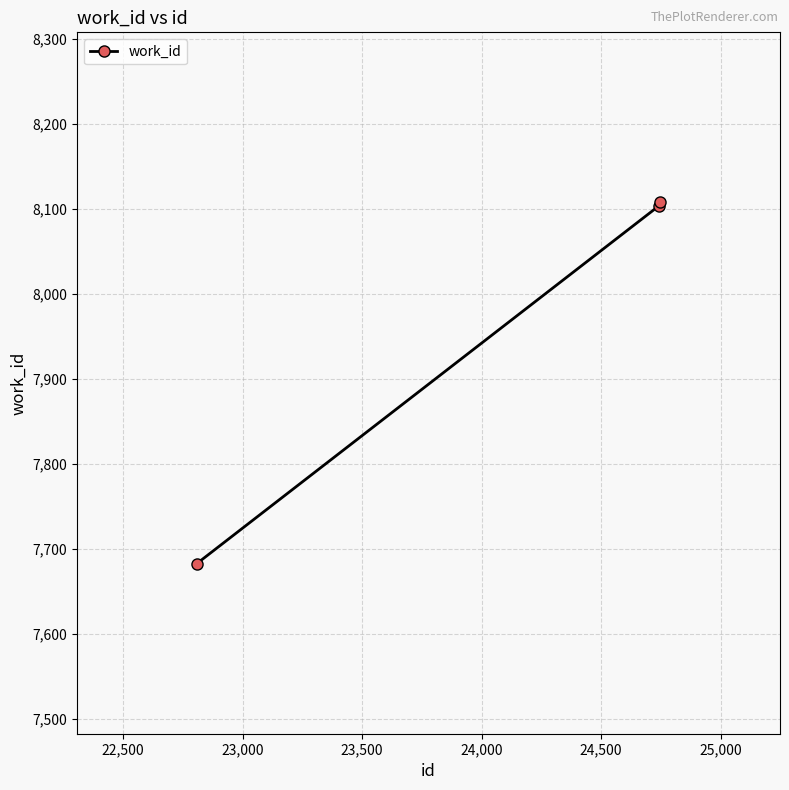

What is the greatest value displayed?

8108